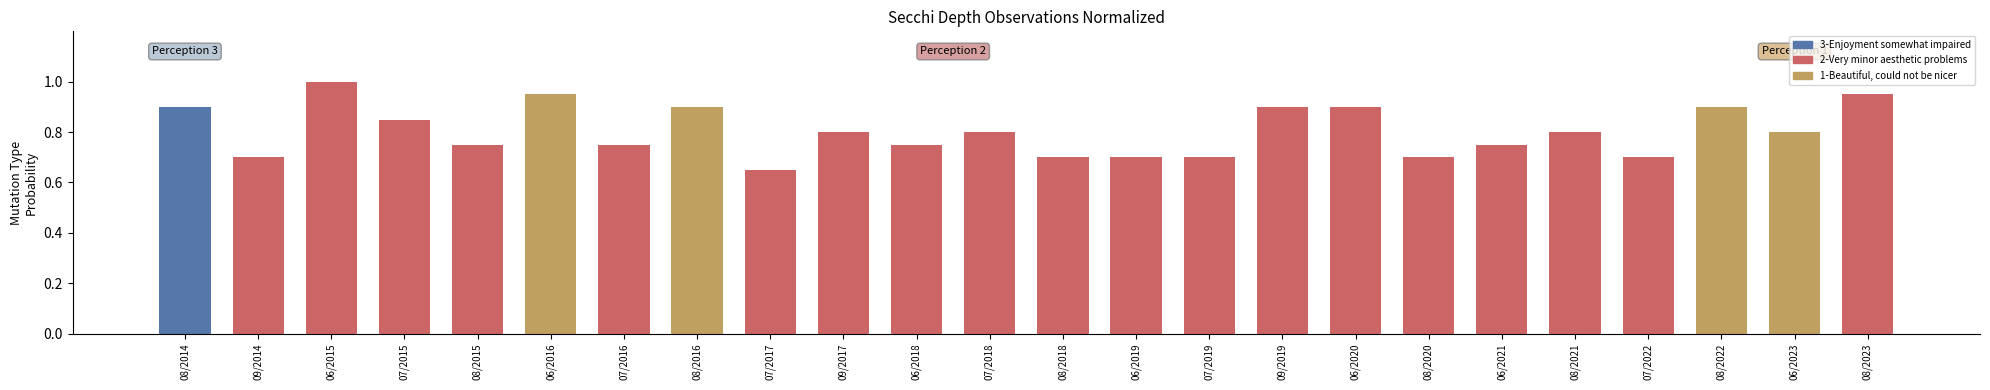

What is the sum of the values at 07/2017 and 06/2019?

1.4